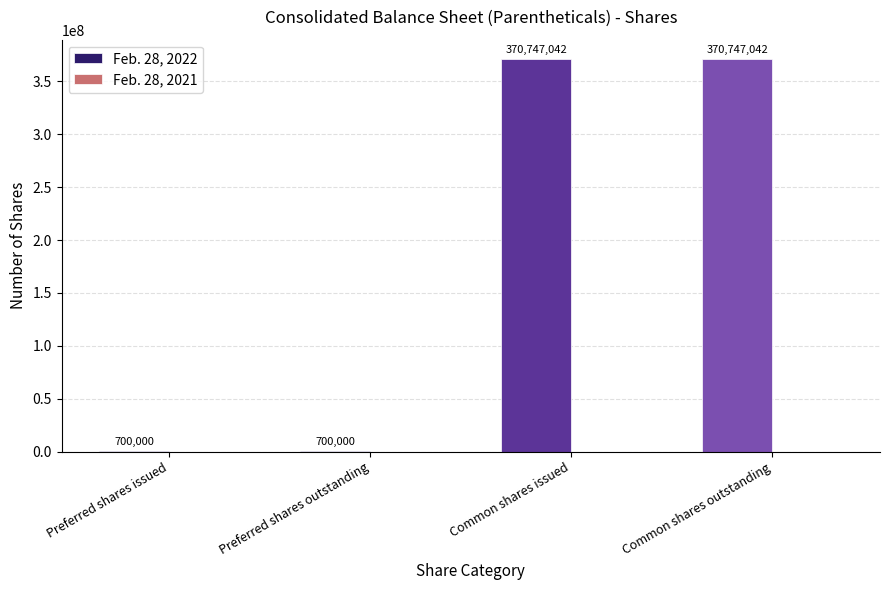

Are the bars horizontal?

No